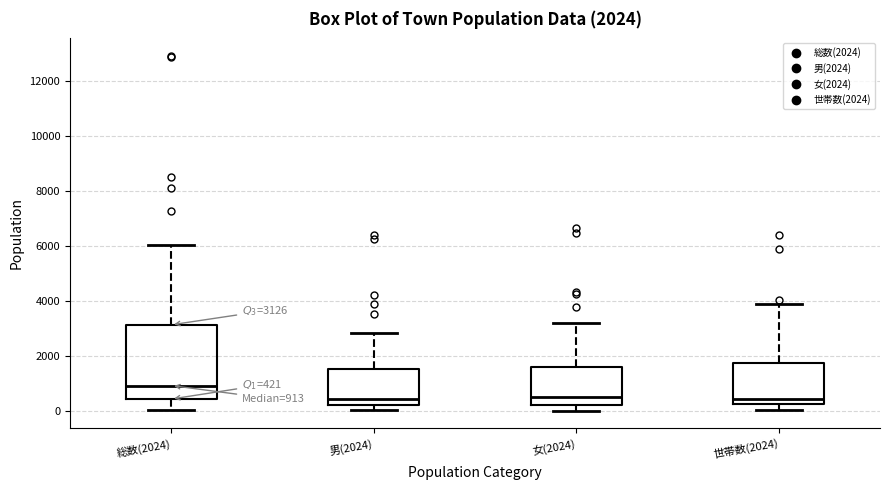

Which box is the tallest, from its lower edge to its upper edge?

総数(2024)